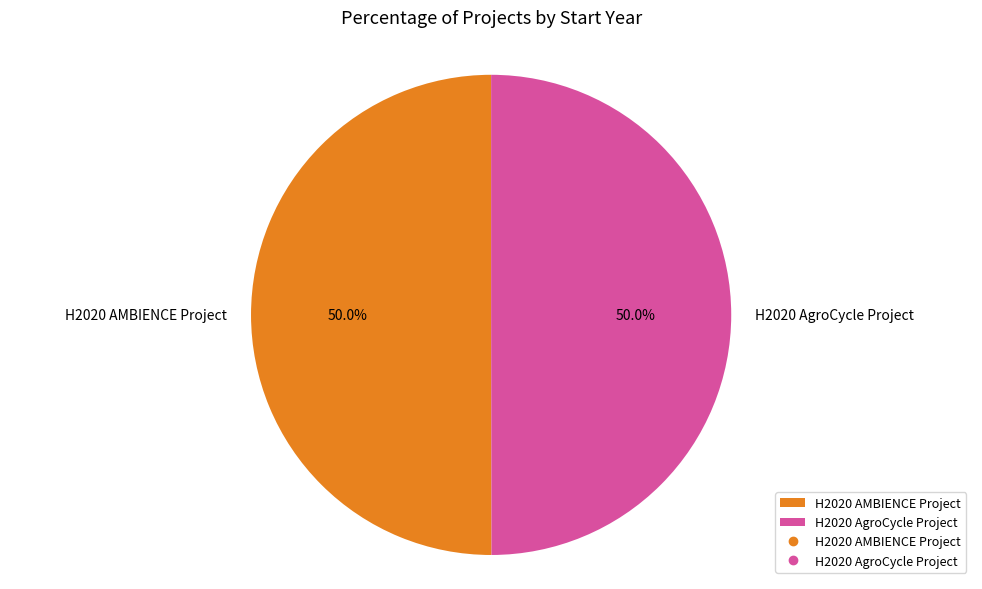

To the nearest percent, what percentage of the pie is H2020 AgroCycle Project?

50%